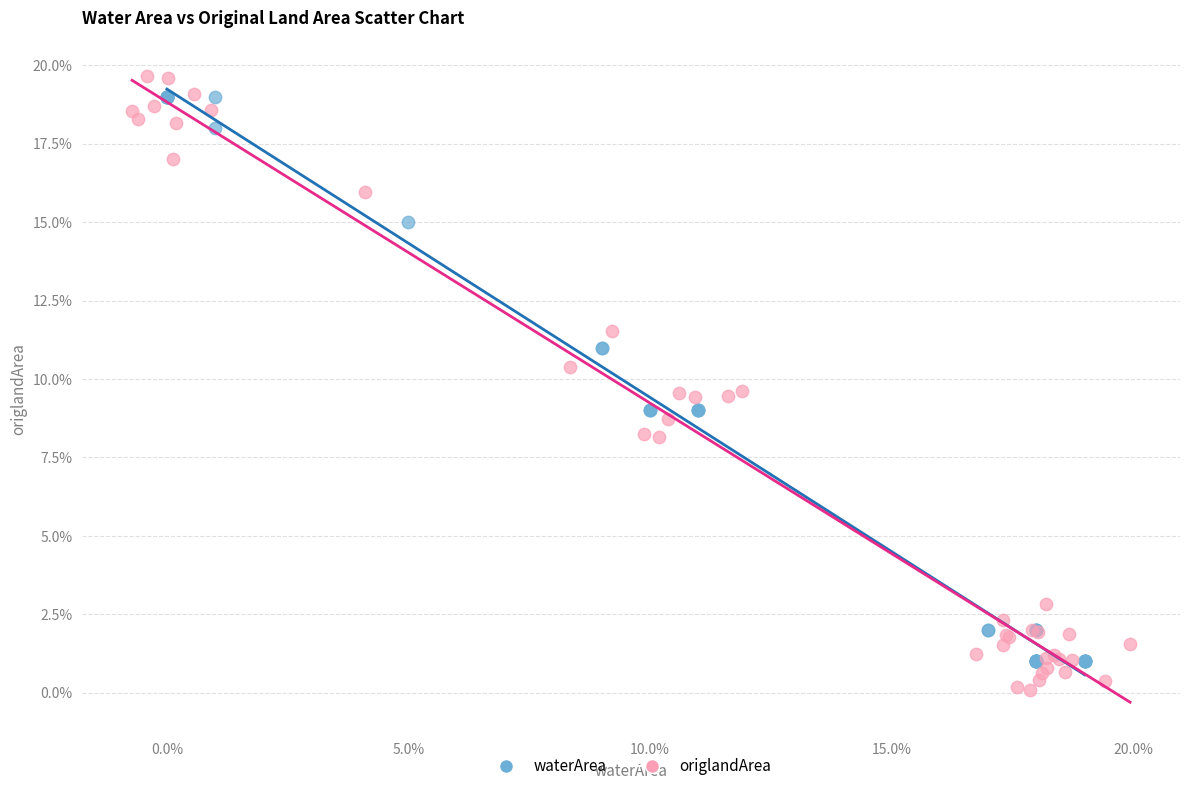

What are all the series names shown in the legend?

waterArea, origlandArea